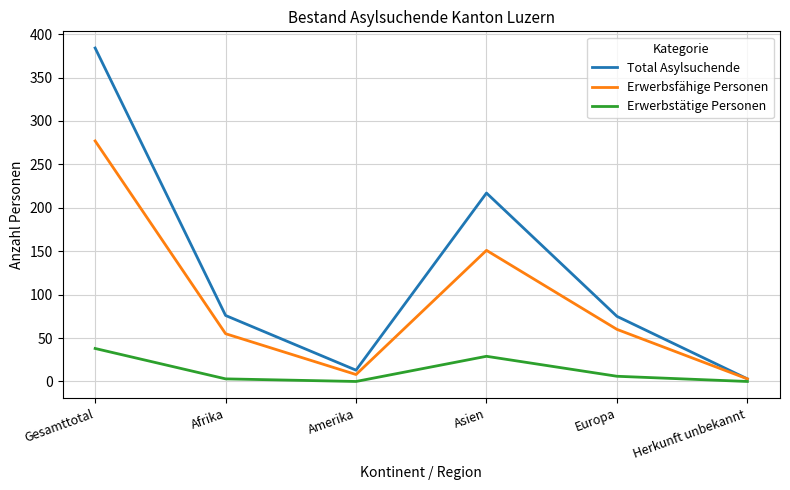

Which series has the largest total across all categories?

Total Asylsuchende